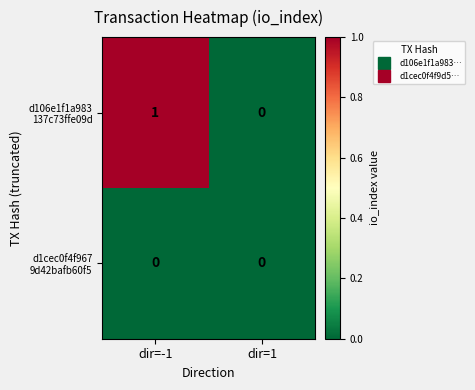

At which category does the chart reach its peak across all series?

dir=-1